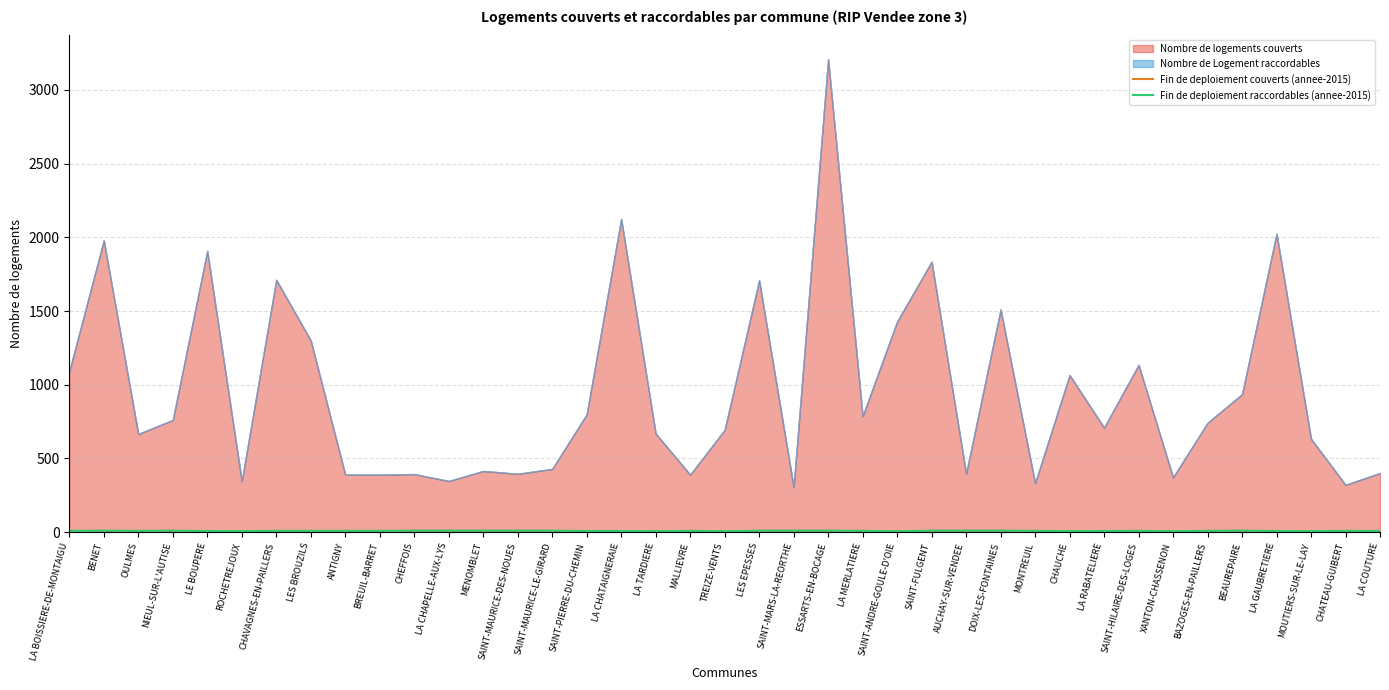

How many interior local valleys does the Fin de deploiement raccordables (annee-2015) series have?

8